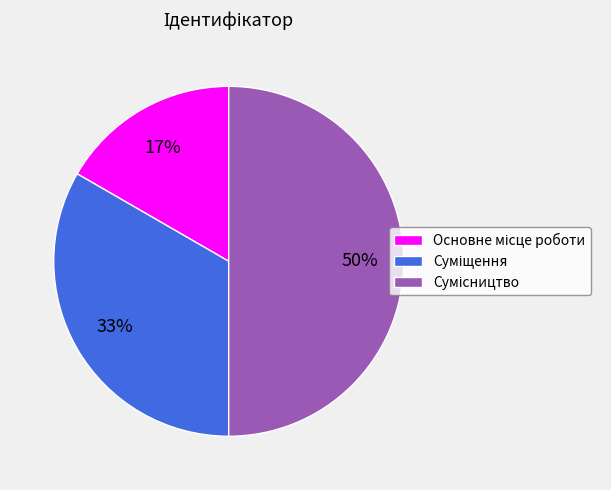

How many segments does this pie chart have?

3